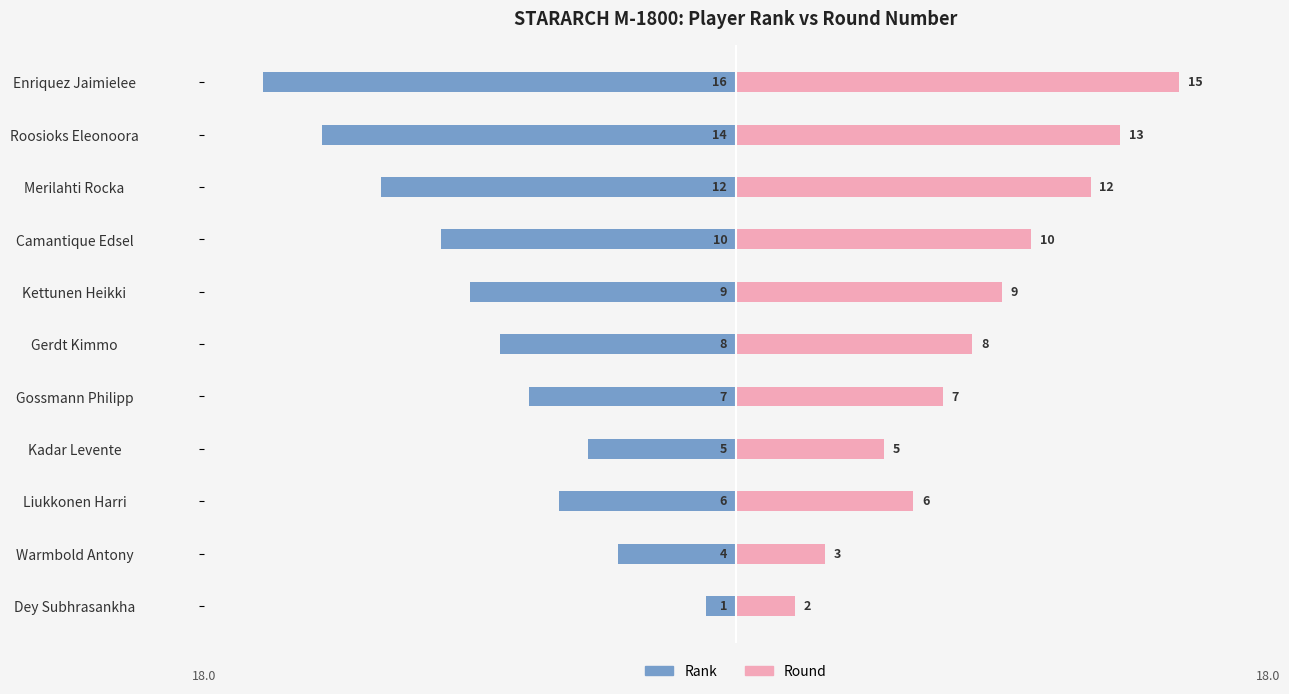

How many bars are there in each group?

2